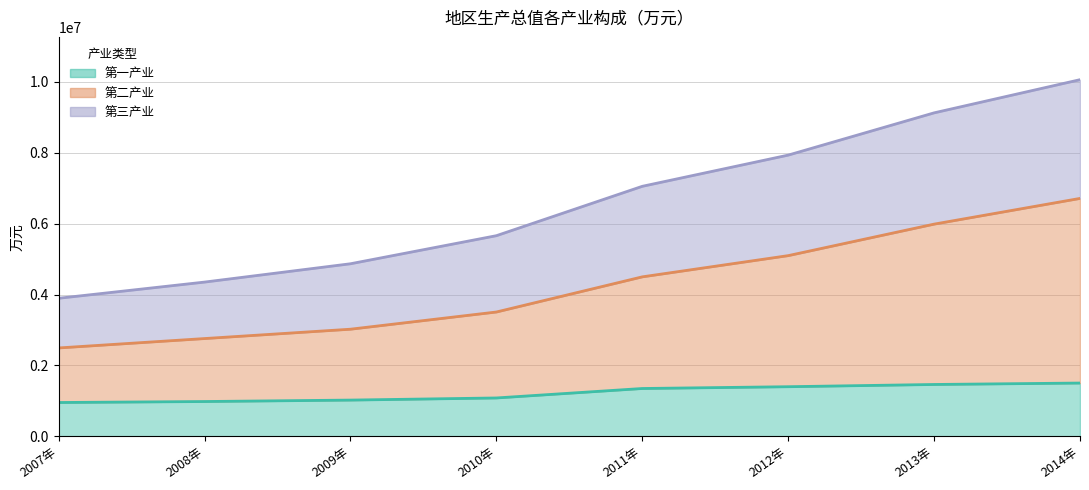

What is the spread (max minus min) of values at 2013年?

7660940.2